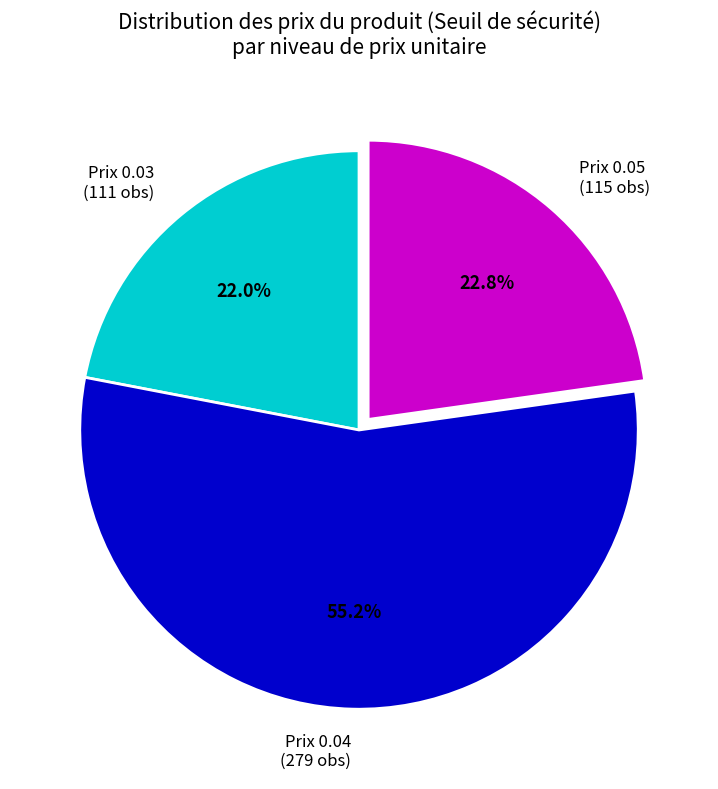

How much of the chart is everything except Prix 0.04 (279 obs)?

44.8%